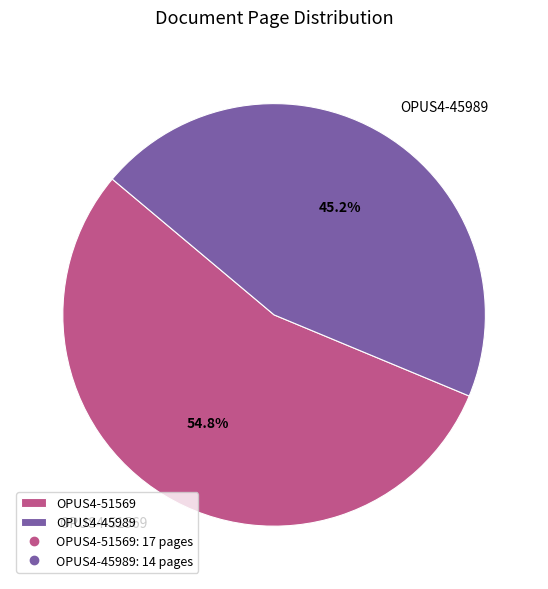

Rank the categories by value from lowest to highest.

OPUS4-45989, OPUS4-51569